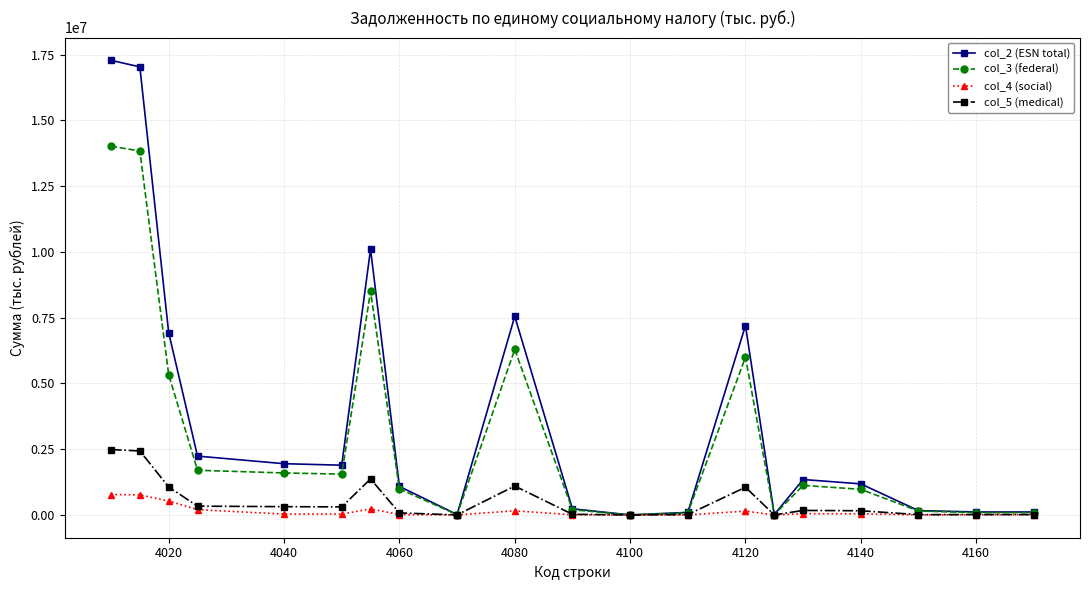

What is the difference between the second highest and minimum values in the col_2 (ESN total) series?

17031504